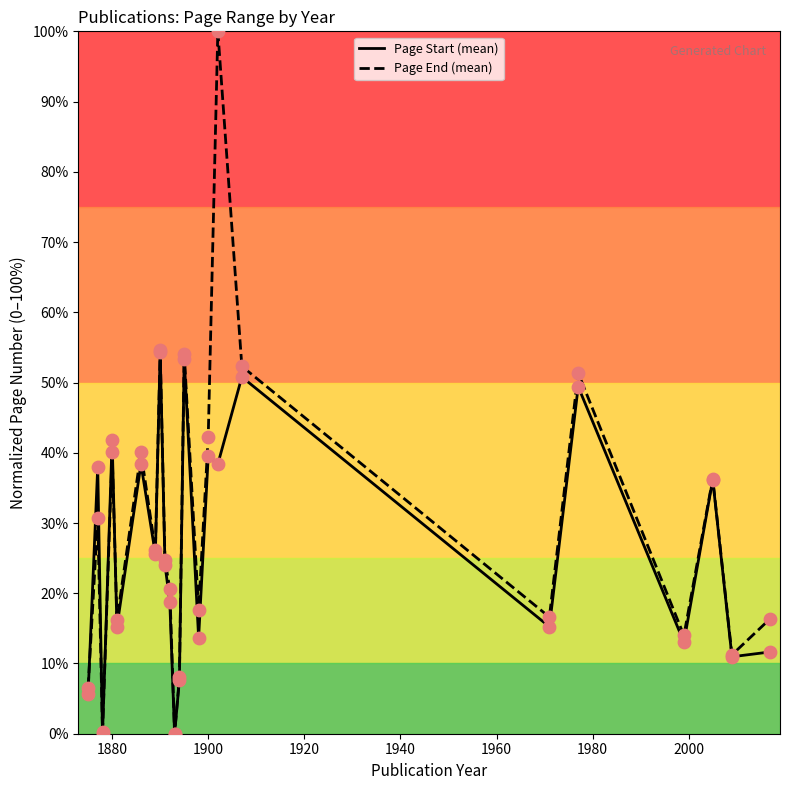

What are all the series names shown in the legend?

Page Start (mean), Page End (mean)